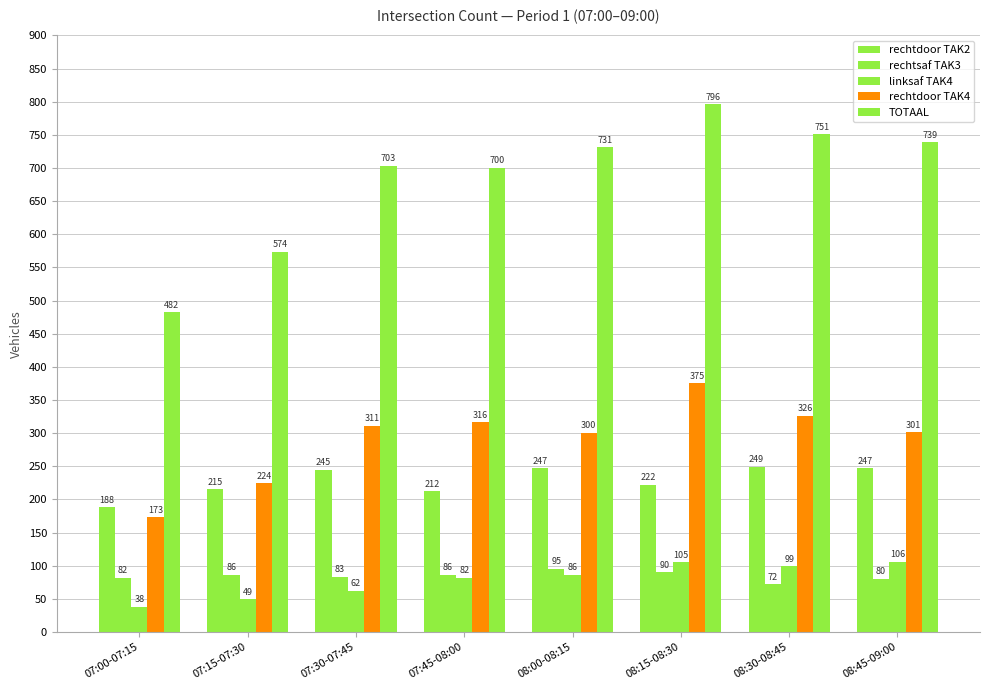

Which has a higher value, 07:45-08:00 or 07:00-07:15?

07:45-08:00